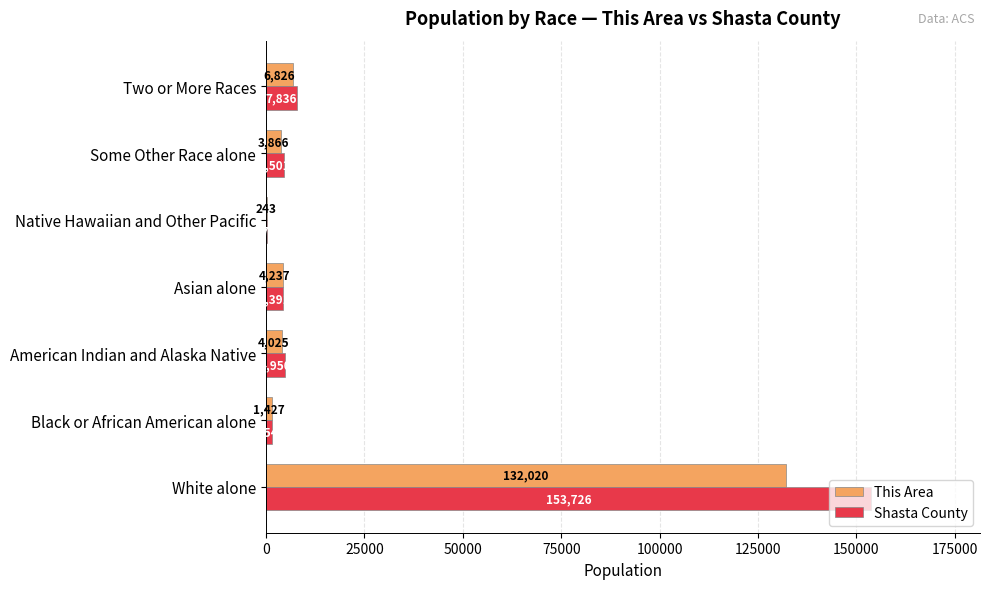

Is it true that This Area equals 3866 at Some Other Race alone?

True